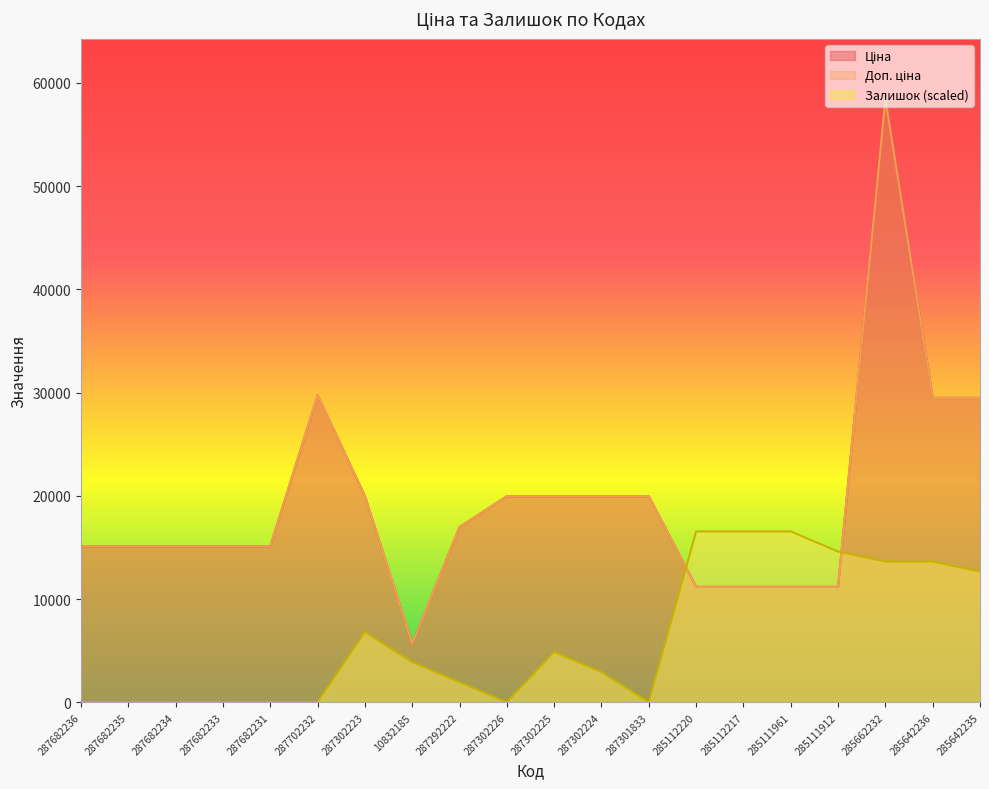

Which category has the highest value across all series?

285662232